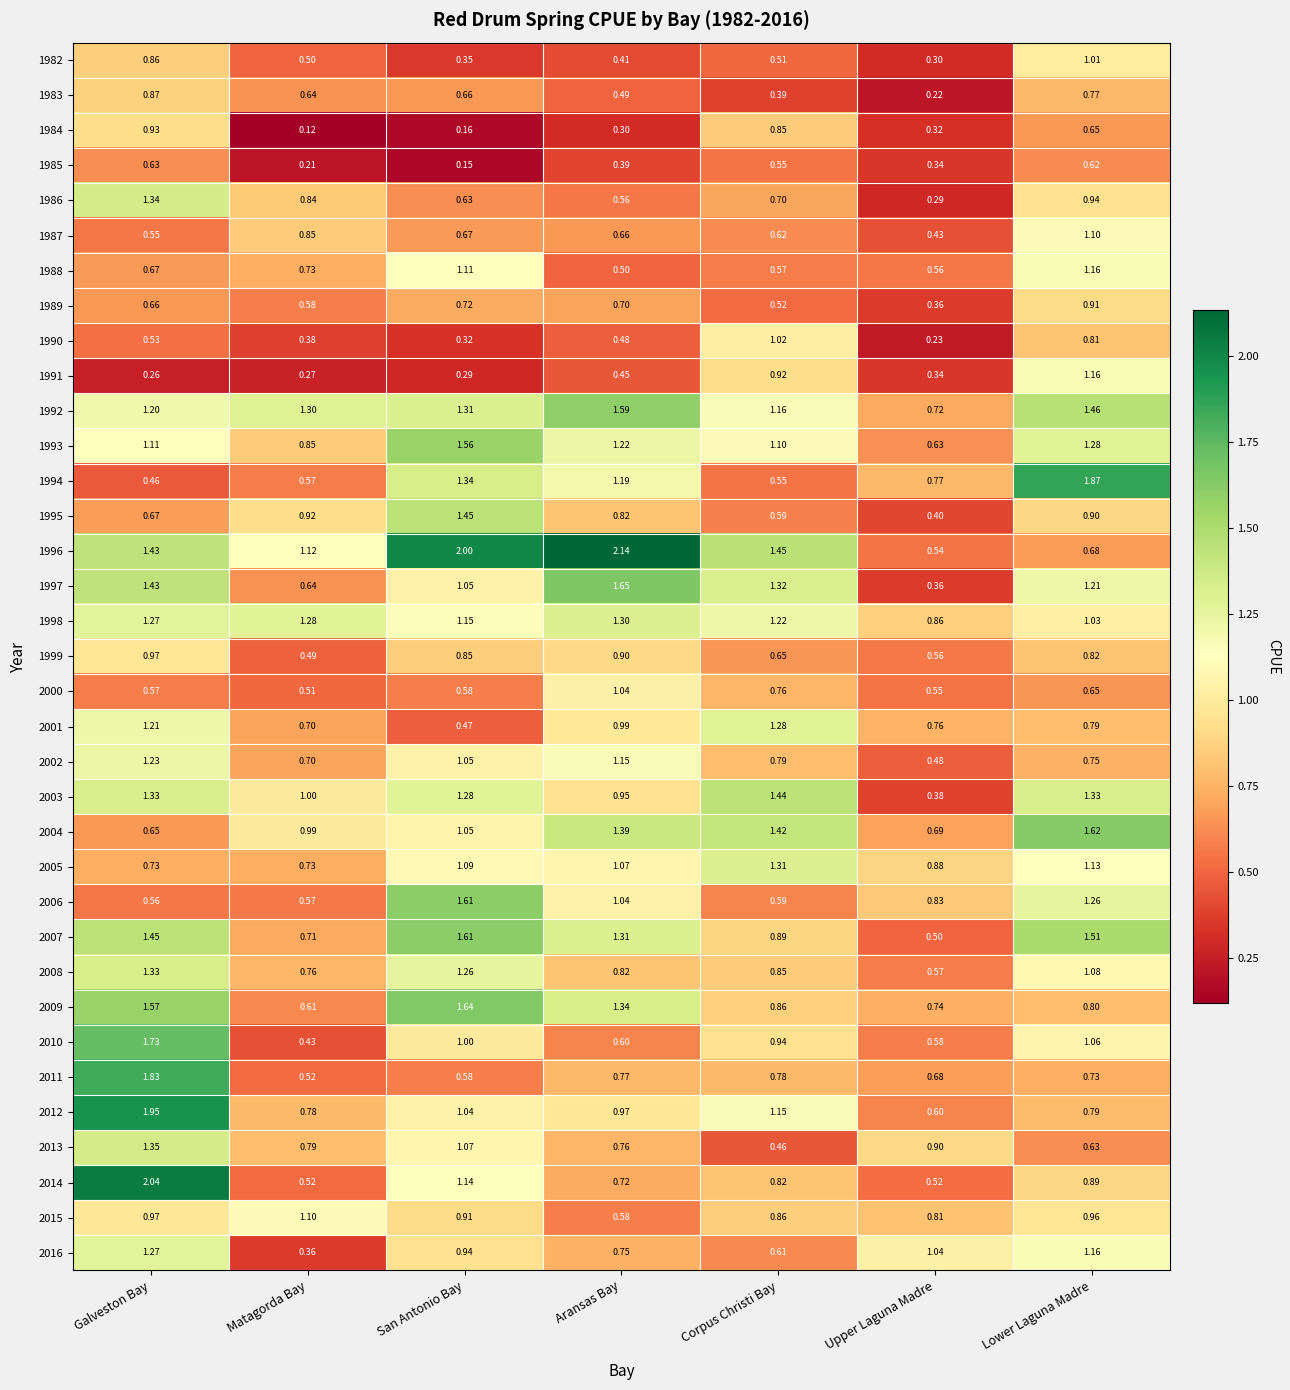

At which category does the chart reach its minimum across all series?

Matagorda Bay